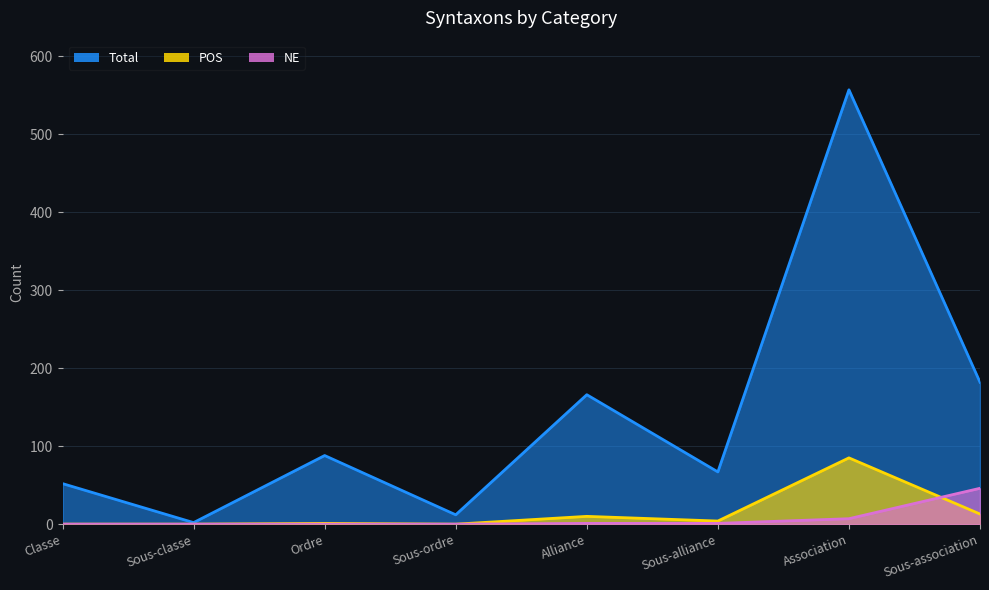

How many categories are shown in the chart?

8